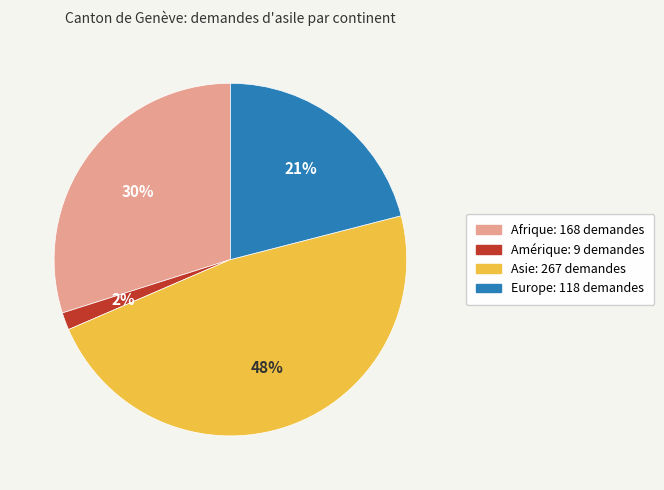

Which category has the smallest portion of the pie?

Amérique